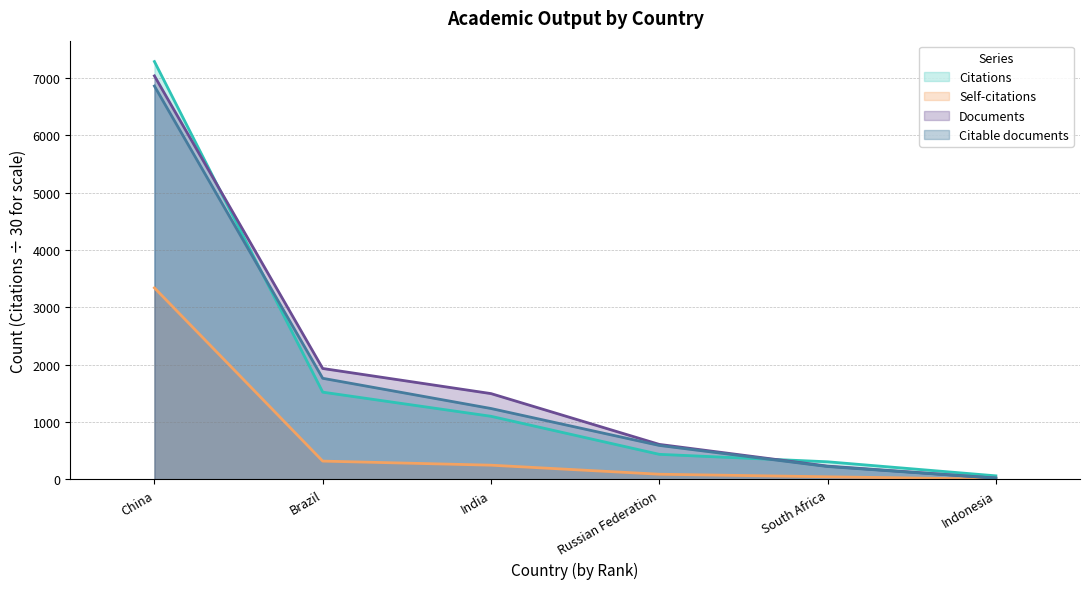

At which label does Citations reach its minimum?

Indonesia